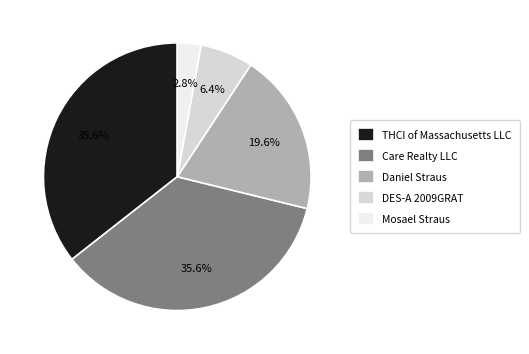

To the nearest percent, what is the difference between the largest and smallest slice percentages?

33%